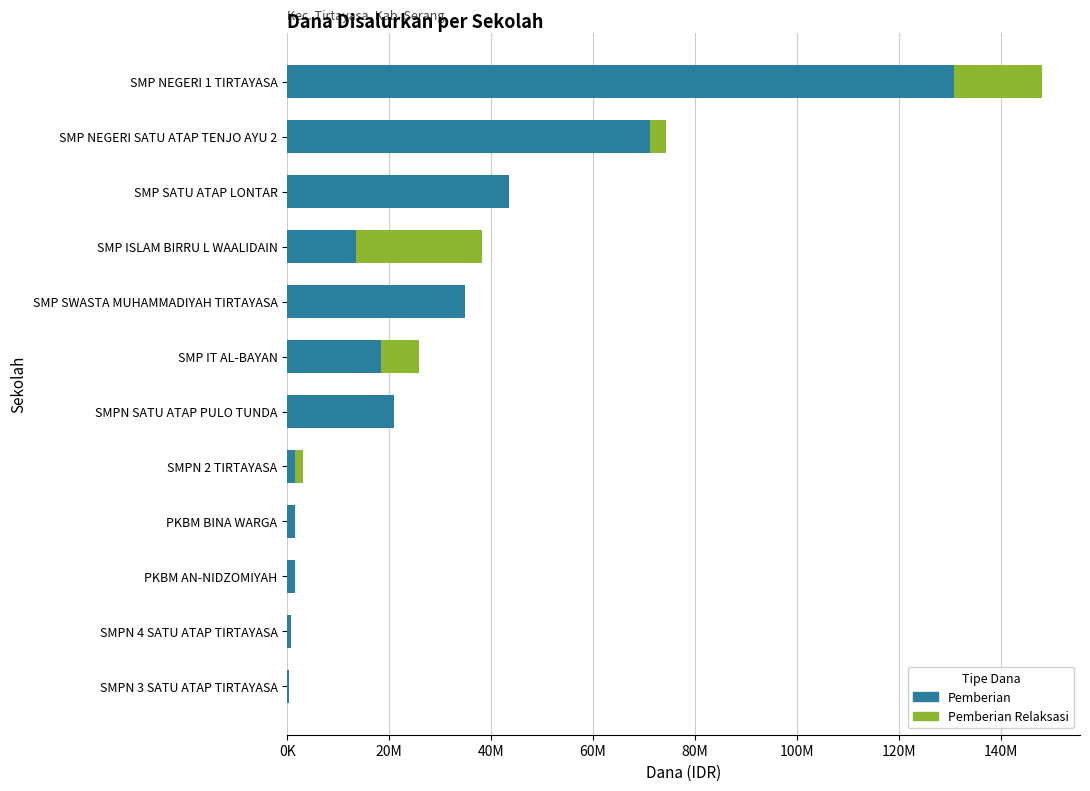

What is the difference between the maximum and minimum values in the Pemberian series?

130500000